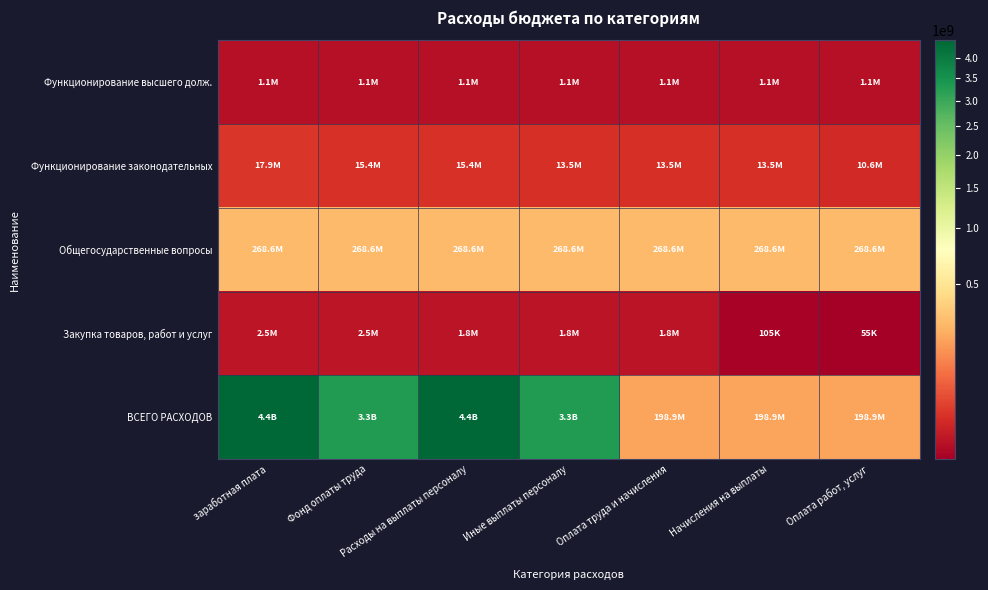

Reading left to right, transcribe all the data shown in this chart.

Функционирование высшего долж.: заработная плата=1098300	Фонд оплаты труда=1098300	Расходы на выплаты персоналу=1098300	Иные выплаты персоналу=1098300	Оплата труда и начисления=1098300	Начисления на выплаты=1098300	Оплата работ, услуг=1098300
Функционирование законодательных: заработная плата=17910000	Фонд оплаты труда=15400300	Расходы на выплаты персоналу=15400300	Иные выплаты персоналу=13483400	Оплата труда и начисления=13483400	Начисления на выплаты=13483400	Оплата работ, услуг=10559500
Общегосударственные вопросы: заработная плата=268622400	Фонд оплаты труда=268622400	Расходы на выплаты персоналу=268622400	Иные выплаты персоналу=268622400	Оплата труда и начисления=268622400	Начисления на выплаты=268622400	Оплата работ, услуг=268622400
Закупка товаров, работ и услуг: заработная плата=2509700	Фонд оплаты труда=2509700	Расходы на выплаты персоналу=1776831	Иные выплаты персоналу=1776831	Оплата труда и начисления=1776831	Начисления на выплаты=105300	Оплата работ, услуг=55000
ВСЕГО РАСХОДОВ: заработная плата=4445433019	Фонд оплаты труда=3299390253	Расходы на выплаты персоналу=4445433019	Иные выплаты персоналу=3299390253	Оплата труда и начисления=198917540	Начисления на выплаты=198917540	Оплата работ, услуг=198917540